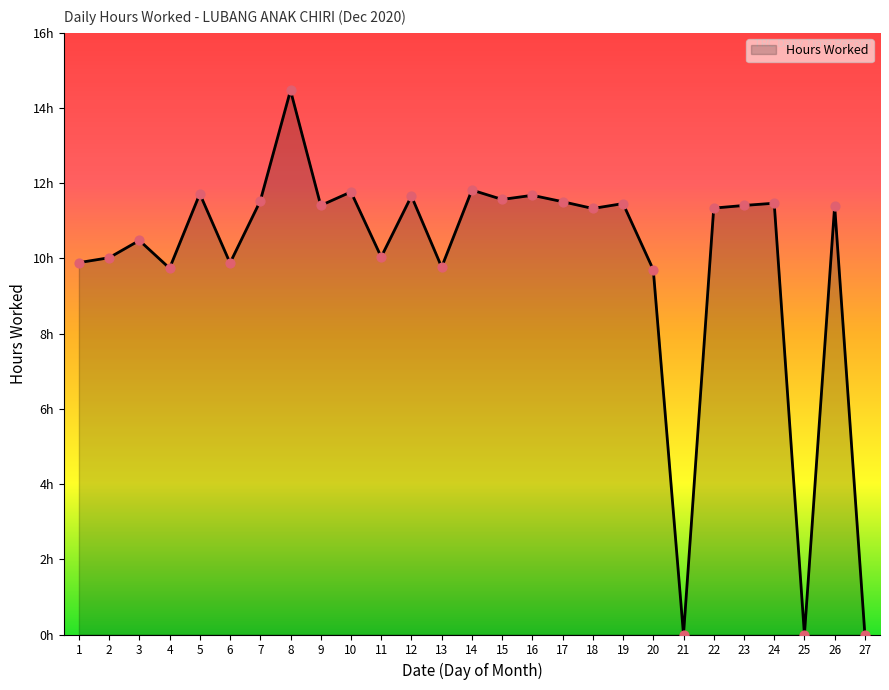

What is the change in value from 5 to 15?

-0.2